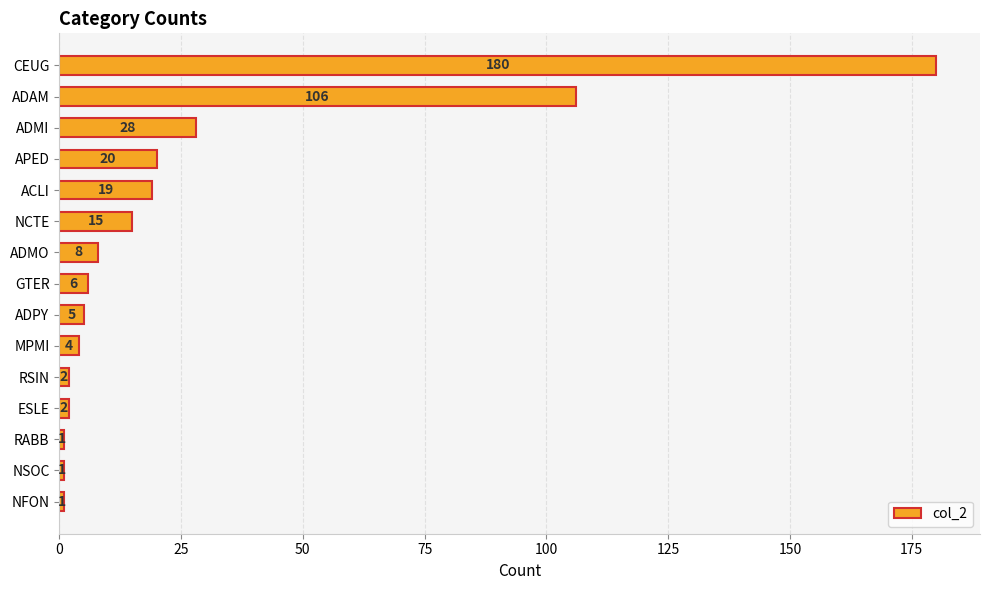

Reading top to bottom, transcribe all the data shown in this chart.

CEUG=180	ADAM=106	ADMI=28	APED=20	ACLI=19	NCTE=15	ADMO=8	GTER=6	ADPY=5	MPMI=4	RSIN=2	ESLE=2	RABB=1	NSOC=1	NFON=1